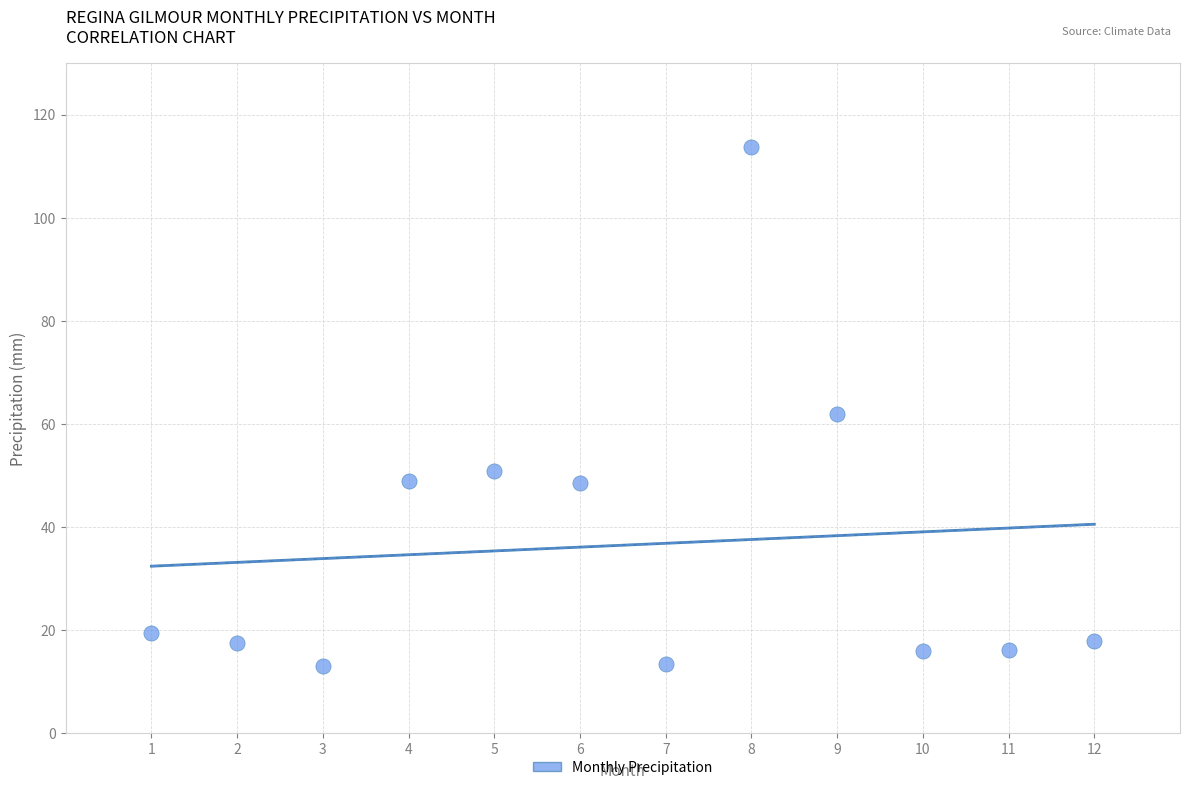

What is the range of Y values (max minus min)?

100.8